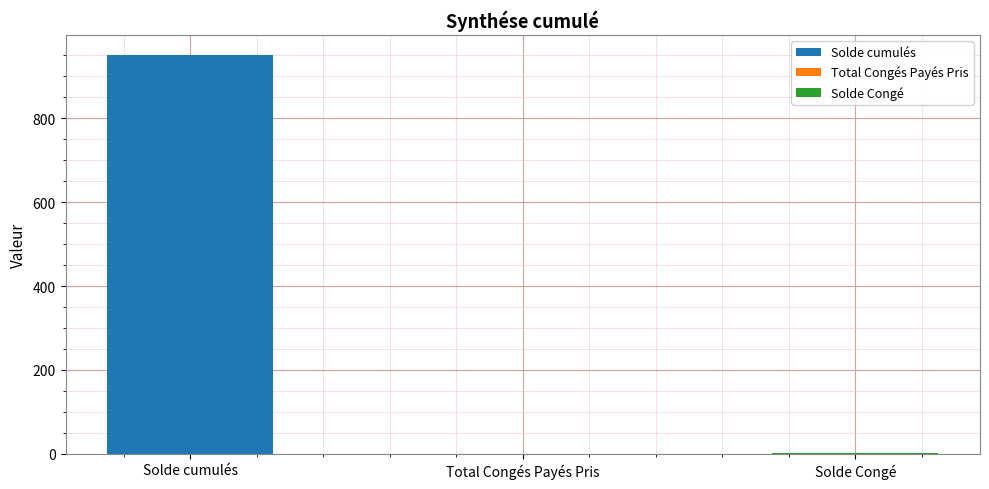

What position from the right is Total Congés Payés Pris?

2